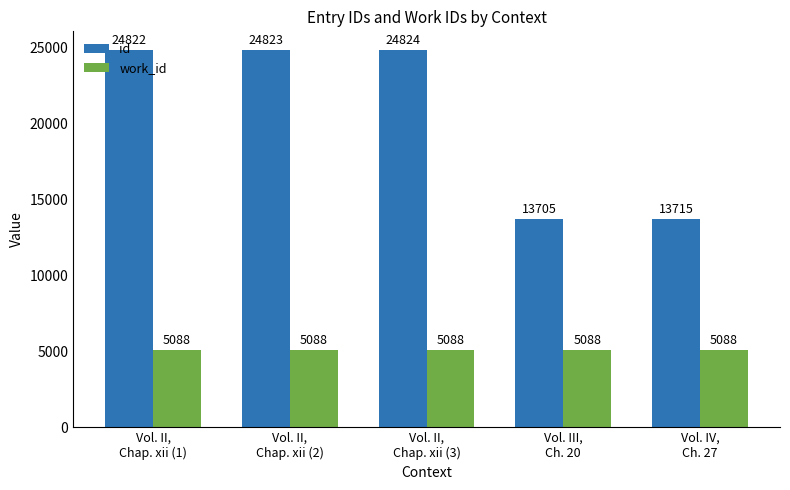

Is the value of id at Vol. II,
Chap. xii (2) greater than the value of work_id at Vol. II,
Chap. xii (1)?

Yes